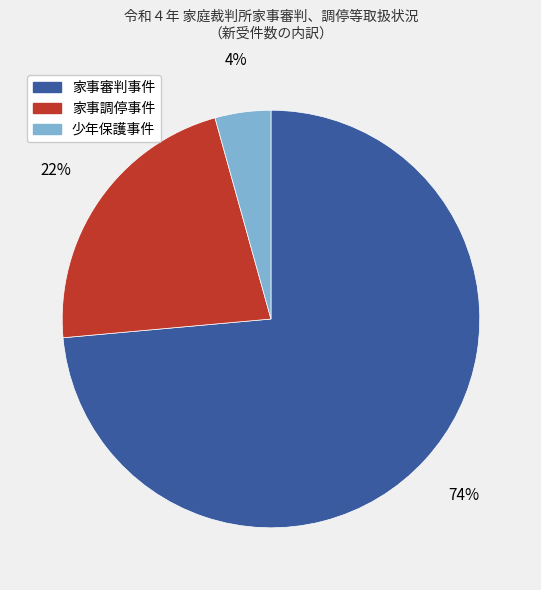

Count the number of slices in the pie.

3